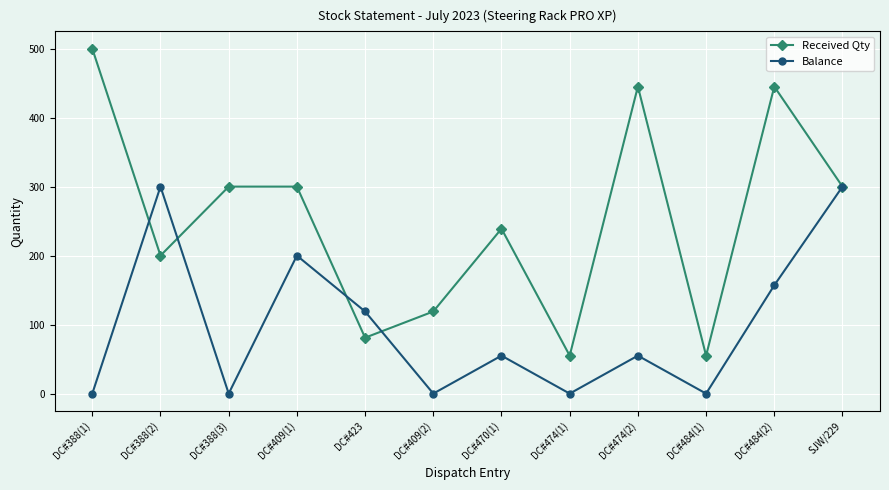

True or false: Balance has more than 0 interior local peaks.

True